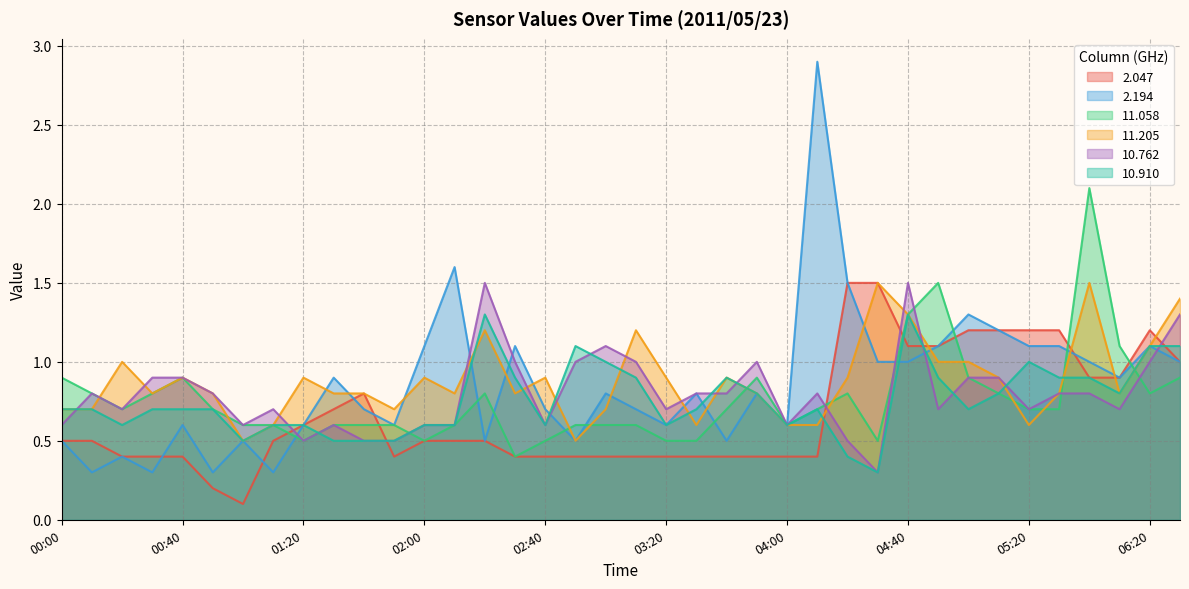

How many categories are shown in the chart?

38